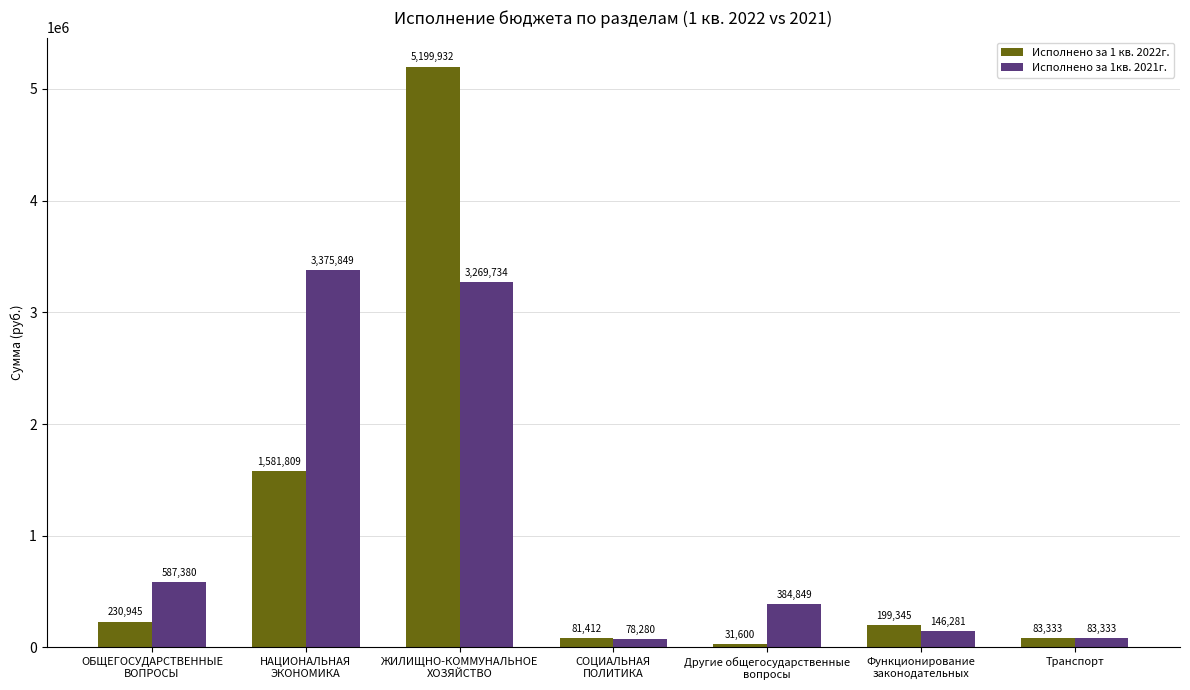

What is the difference between the maximum and minimum values in the Исполнено за 1кв. 2021г. series?

3297568.9